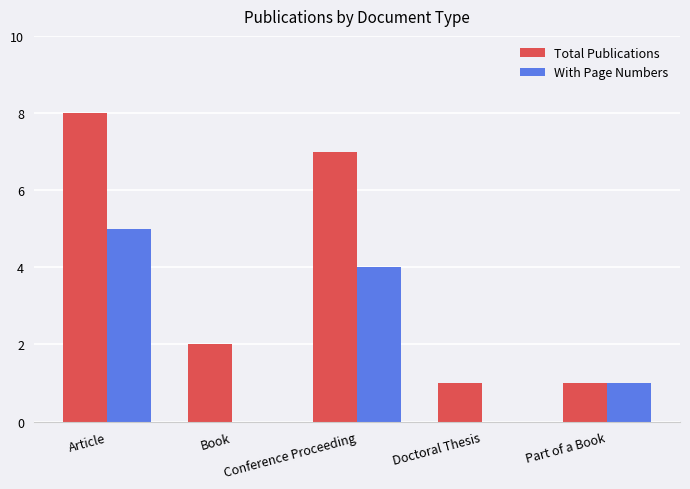

At which category is the sum across all series the highest?

Article